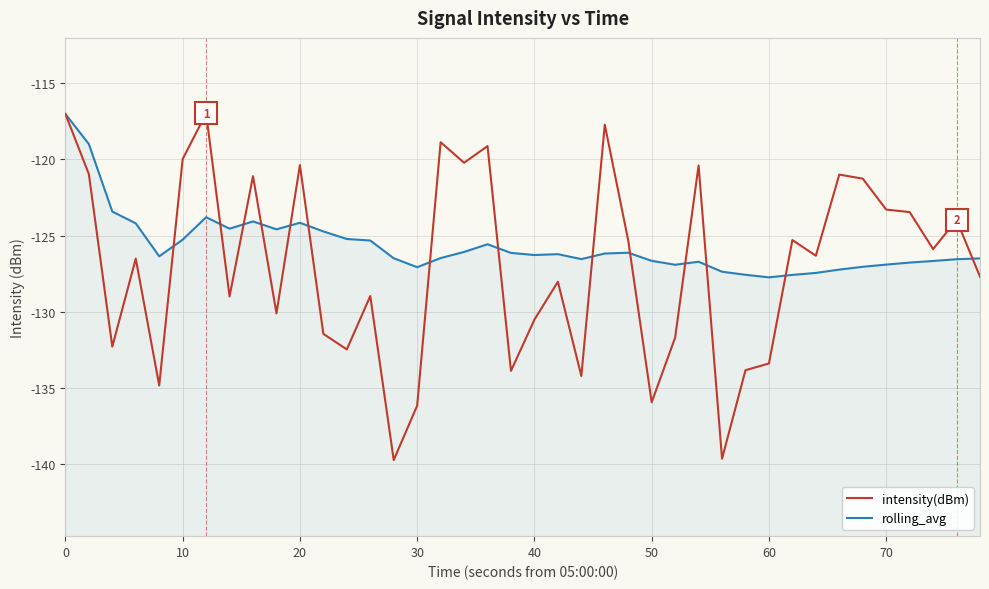

Reading left to right, list all the values displayed in this chart.

intensity(dBm): -117.0	-121.0	-132.3	-126.5	-134.8	-120.0	-117.0	-129.0	-121.1	-130.1	-120.4	-131.5	-132.5	-129.0	-139.7	-136.2	-118.9	-120.2	-119.1	-133.9	-130.5	-128.0	-134.2	-117.7	-125.3	-135.9	-131.7	-120.4	-139.7	-133.8	-133.4	-125.3	-126.3	-121.0	-121.3	-123.3	-123.5	-125.9	-124.0	-127.7
rolling_avg: -117.0	-119.0	-123.4	-124.2	-126.4	-125.3	-123.8	-124.5	-124.1	-124.6	-124.2	-124.7	-125.2	-125.3	-126.5	-127.1	-126.5	-126.1	-125.6	-126.1	-126.3	-126.2	-126.5	-126.2	-126.1	-126.7	-126.9	-126.7	-127.4	-127.6	-127.7	-127.6	-127.5	-127.2	-127.0	-126.9	-126.8	-126.7	-126.6	-126.5